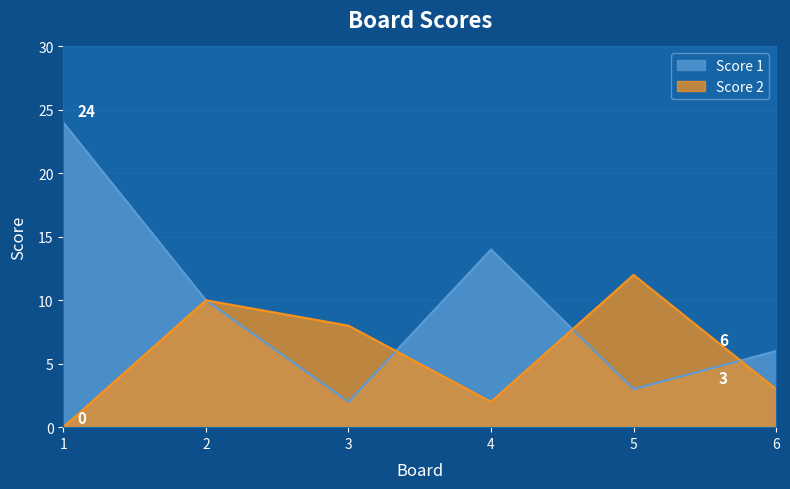

At which category does the chart reach its peak across all series?

1